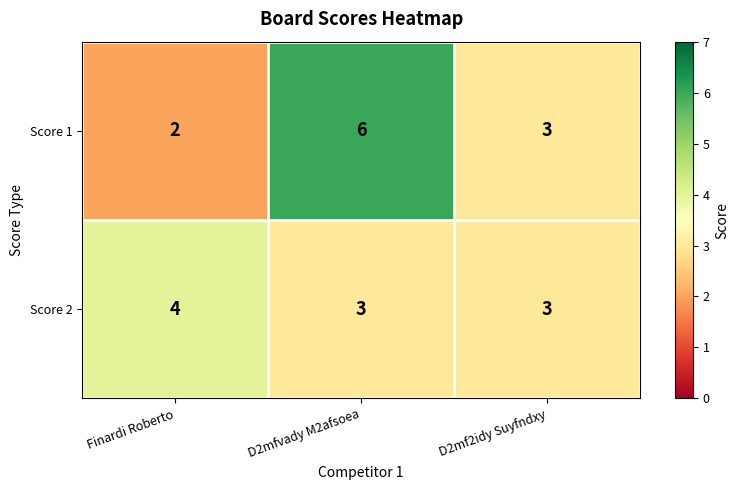

True or false: Score 1 has a value of 5 at D2mf2idy Suyfndxy.

False